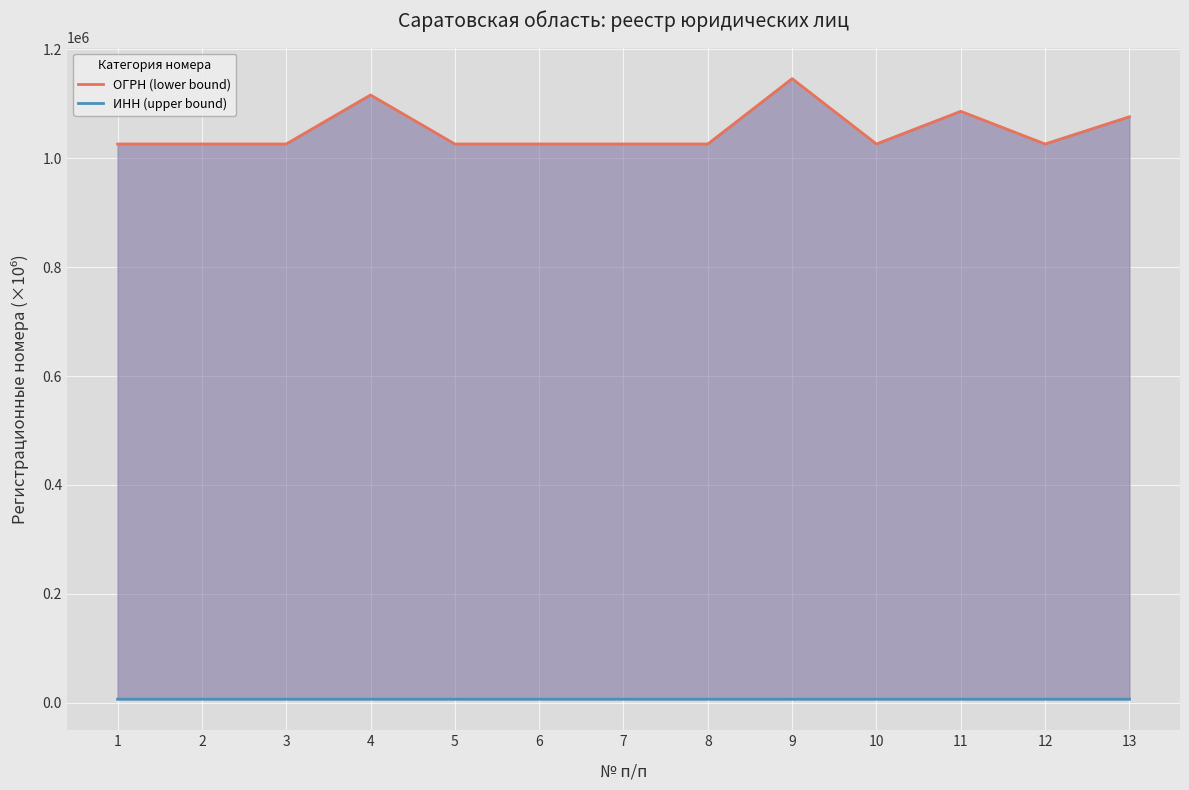

Rank the series at 10 from lowest to highest value.

ИНН (upper bound), ОГРН (lower bound)